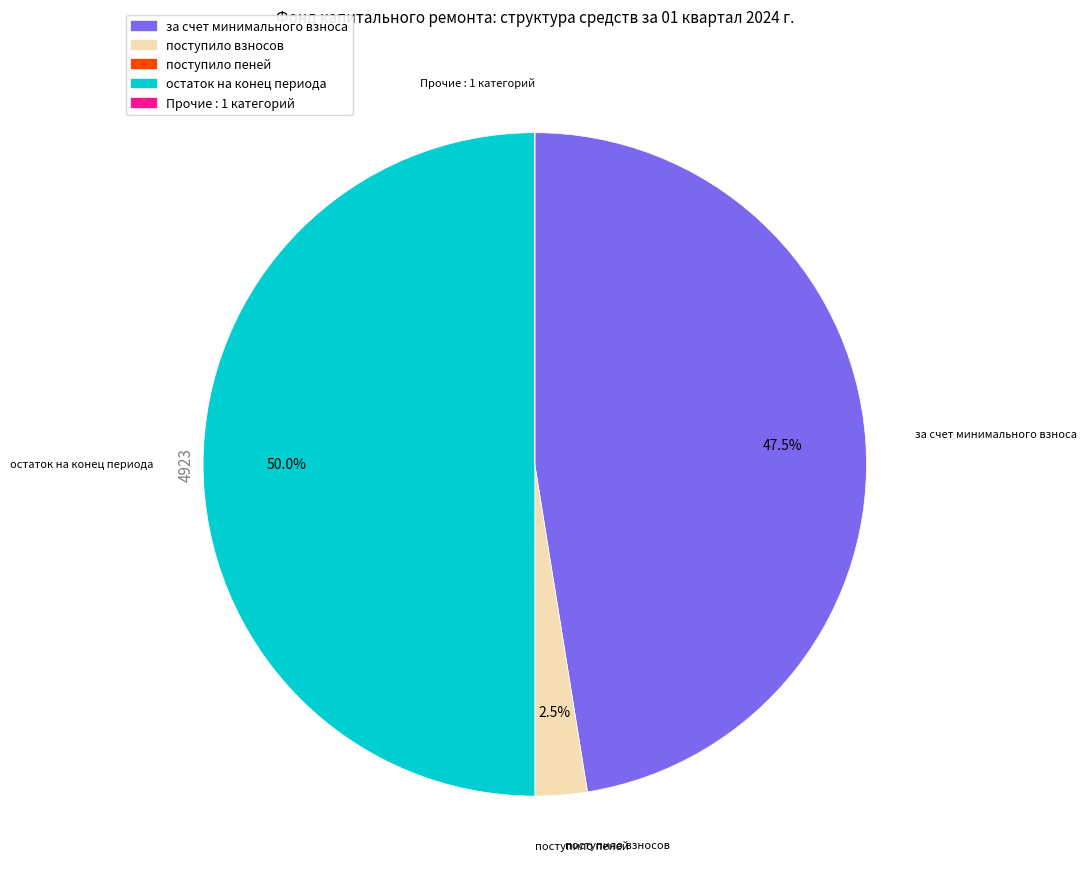

To the nearest percent, what is the difference between the largest and smallest slice percentages?

50%